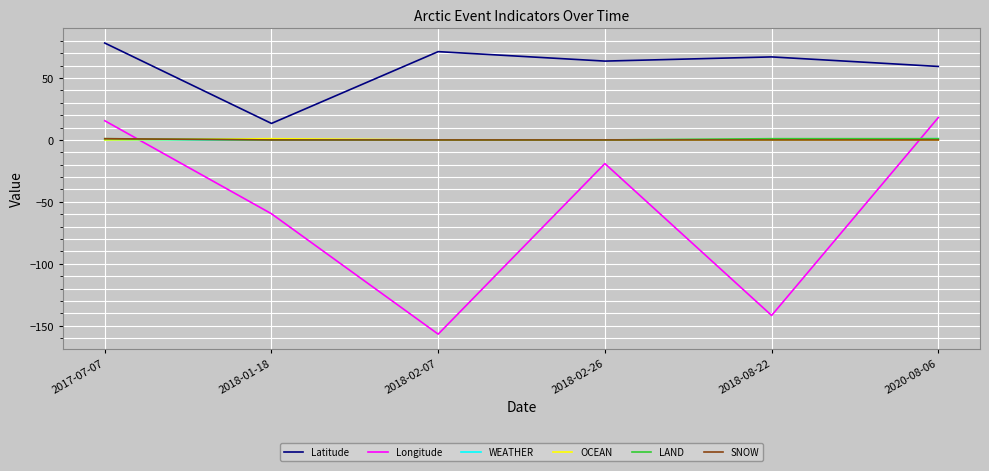

In Longitude, how many points are higher than both neighbors (excluding endpoints)?

1